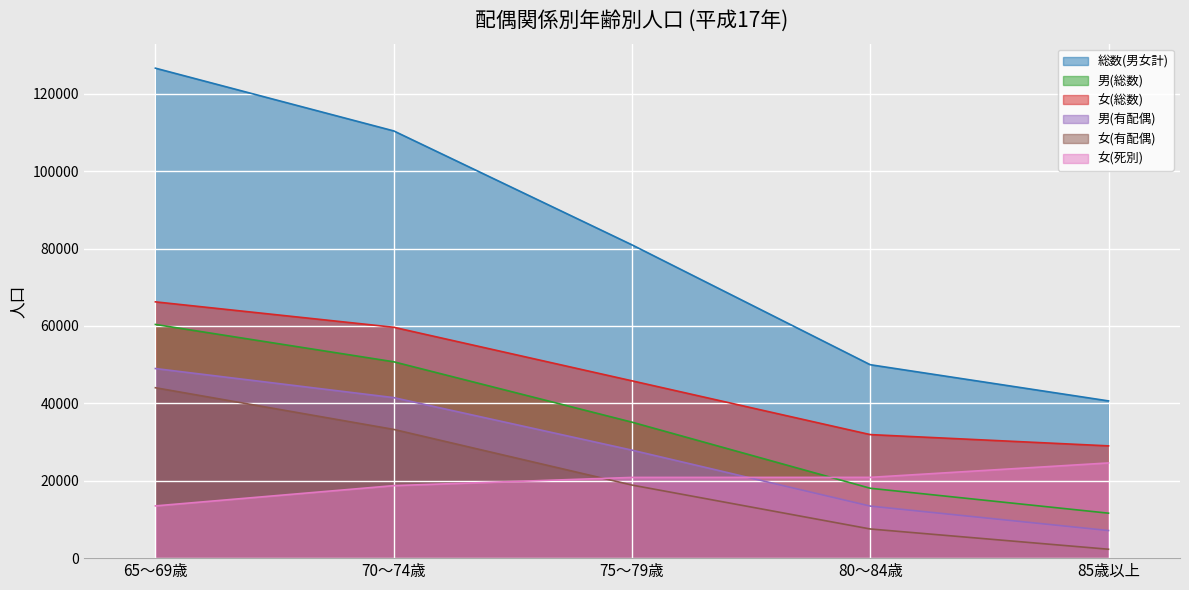

Between 70～74歳 and 85歳以上, which series saw the biggest shift?

総数(男女計)